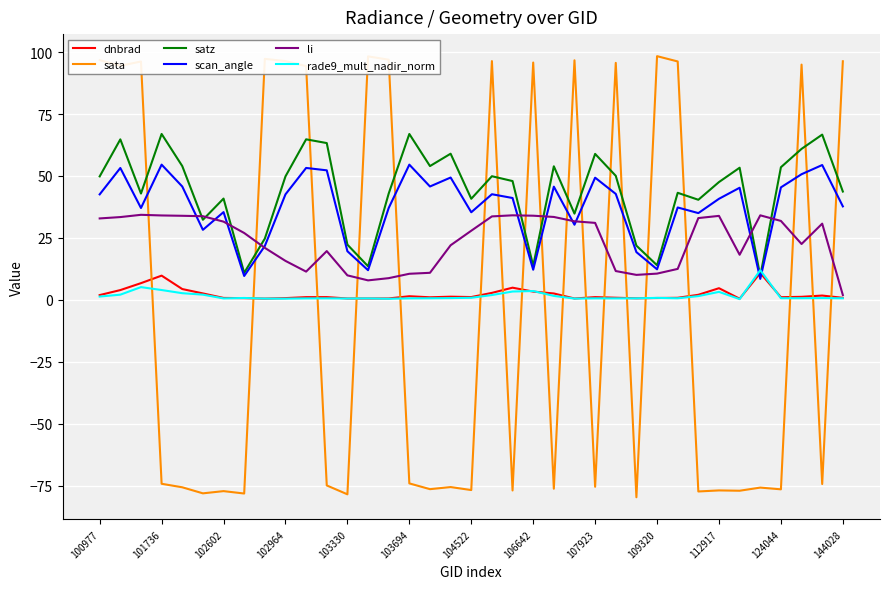

True or false: sata and satz cross at least once.

True